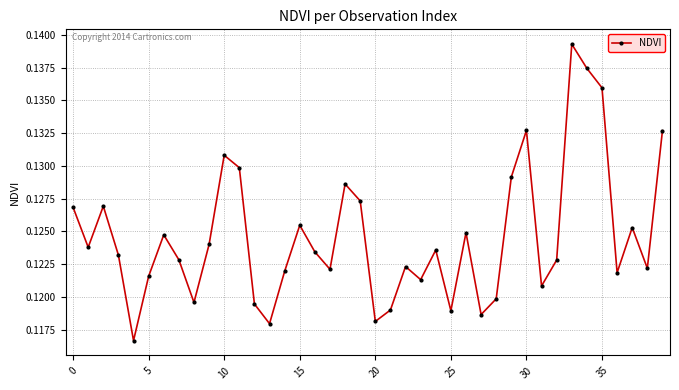

True or false: there are more than 2 points higher than both neighbors.

True